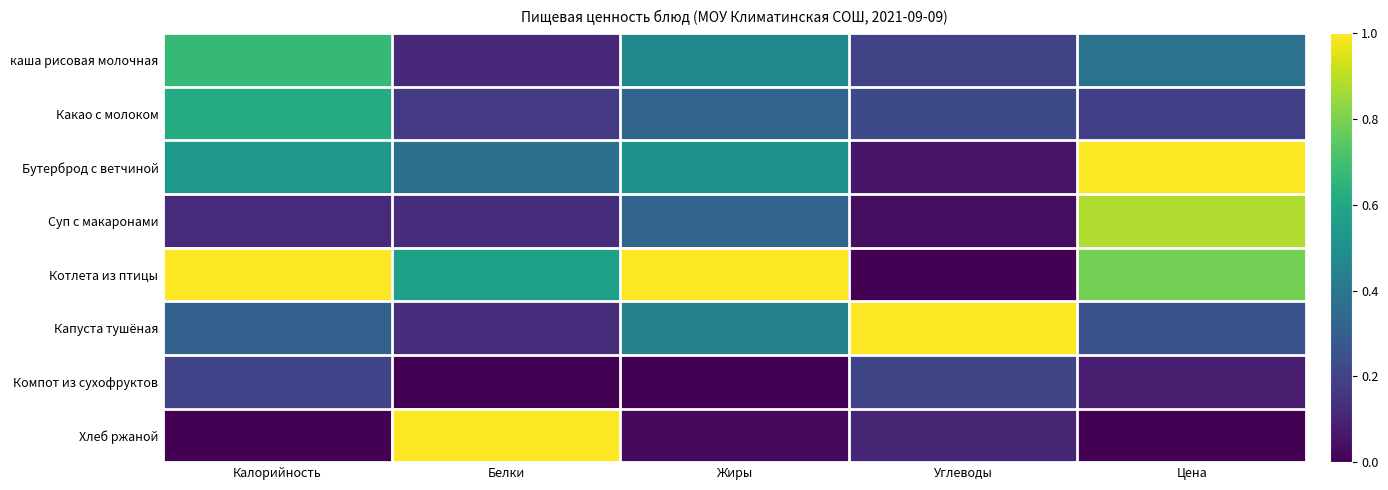

Reading right to left, transcribe all the data shown in this chart.

каша рисовая молочная: Цена=0.4	Углеводы=0.2	Жиры=0.5	Белки=0.1	Калорийность=0.7
Какао с молоком: Цена=0.2	Углеводы=0.2	Жиры=0.3	Белки=0.2	Калорийность=0.6
Бутерброд с ветчиной: Цена=1.0	Углеводы=0.1	Жиры=0.5	Белки=0.4	Калорийность=0.5
Суп с макаронами: Цена=0.9	Углеводы=0.0	Жиры=0.3	Белки=0.1	Калорийность=0.1
Котлета из птицы: Цена=0.8	Углеводы=0.0	Жиры=1.0	Белки=0.6	Калорийность=1.0
Капуста тушёная: Цена=0.3	Углеводы=1.0	Жиры=0.4	Белки=0.1	Калорийность=0.3
Компот из сухофруктов: Цена=0.1	Углеводы=0.2	Жиры=0.0	Белки=0.0	Калорийность=0.2
Хлеб ржаной: Цена=0.0	Углеводы=0.1	Жиры=0.0	Белки=1.0	Калорийность=0.0